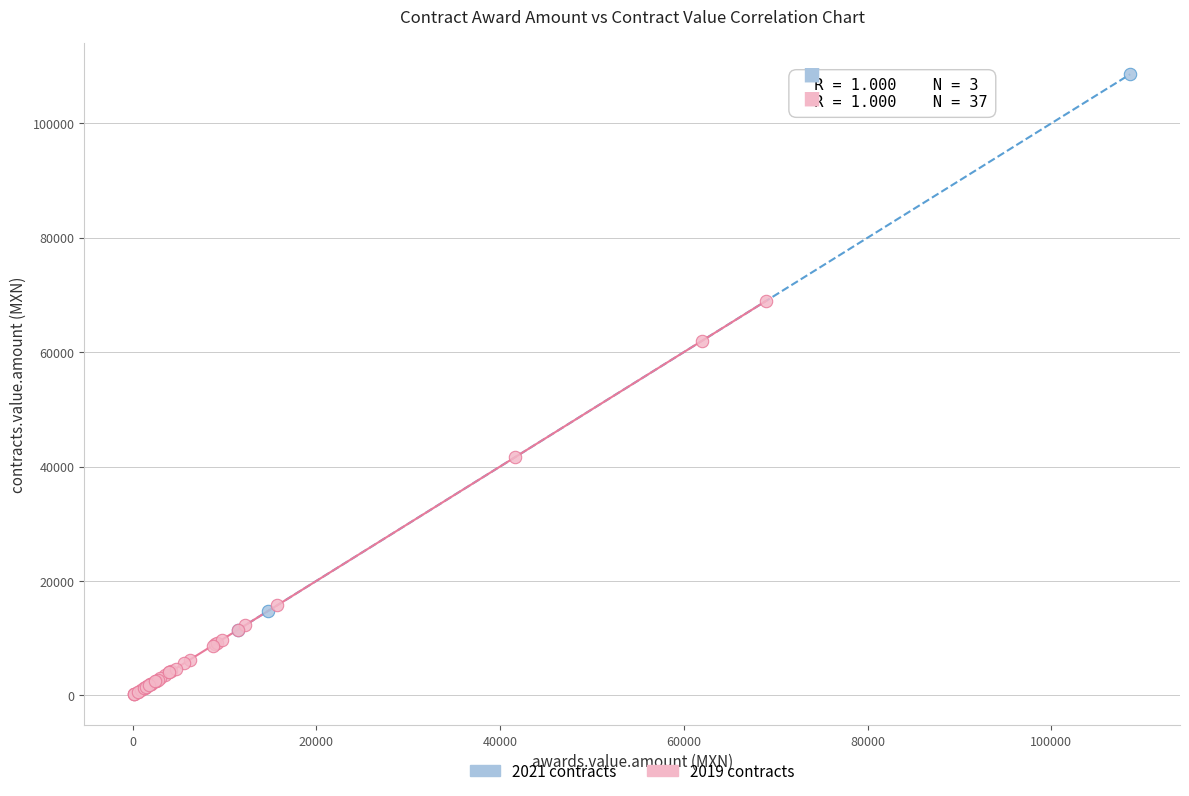

Which series contains the lowest Y value?

2019 contracts